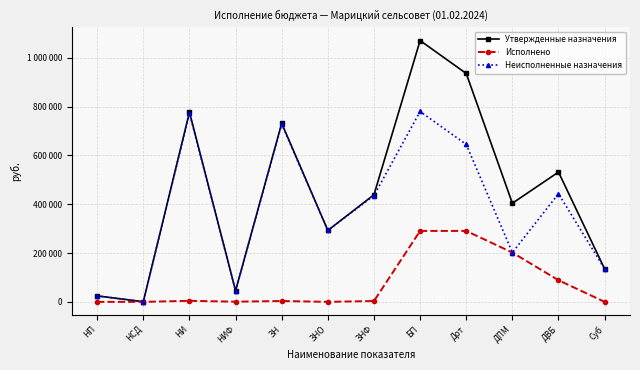

The value of Исполнено at БП is 477344.7. True or false?

False